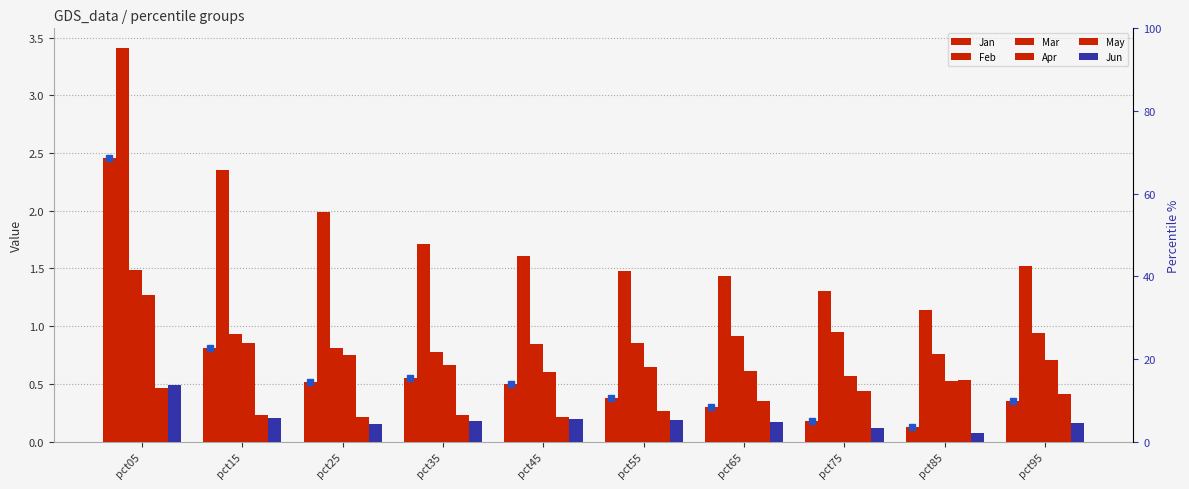

What is the average value of the Apr series?

0.7